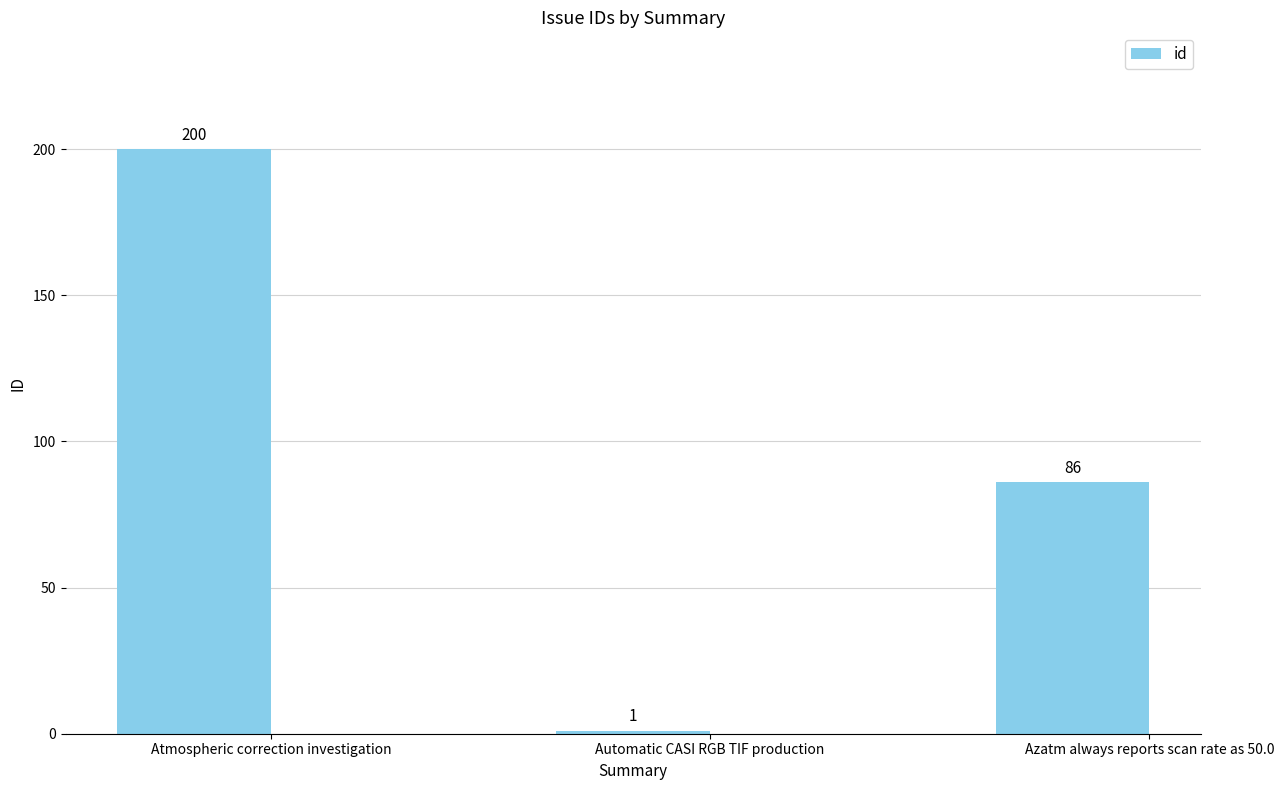

Reading left to right, transcribe all the data shown in this chart.

200	1	86